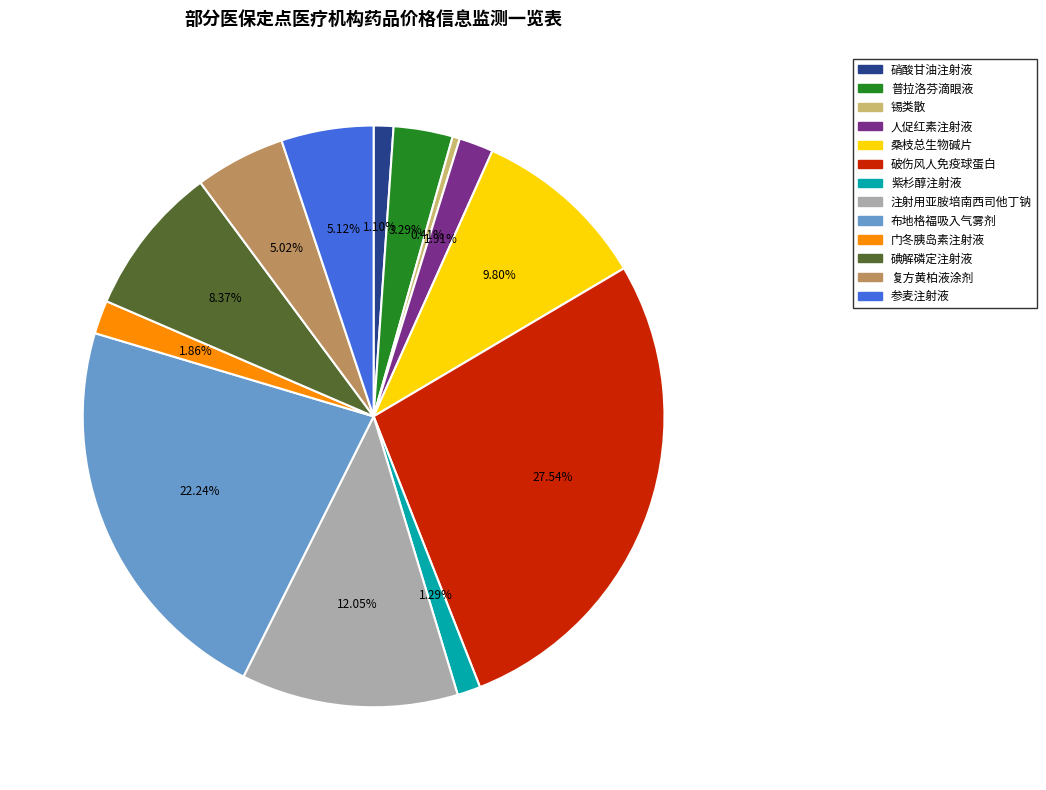

To the nearest percent, what is the combined percentage of 布地格福吸入气雾剂 and 参麦注射液?

27%